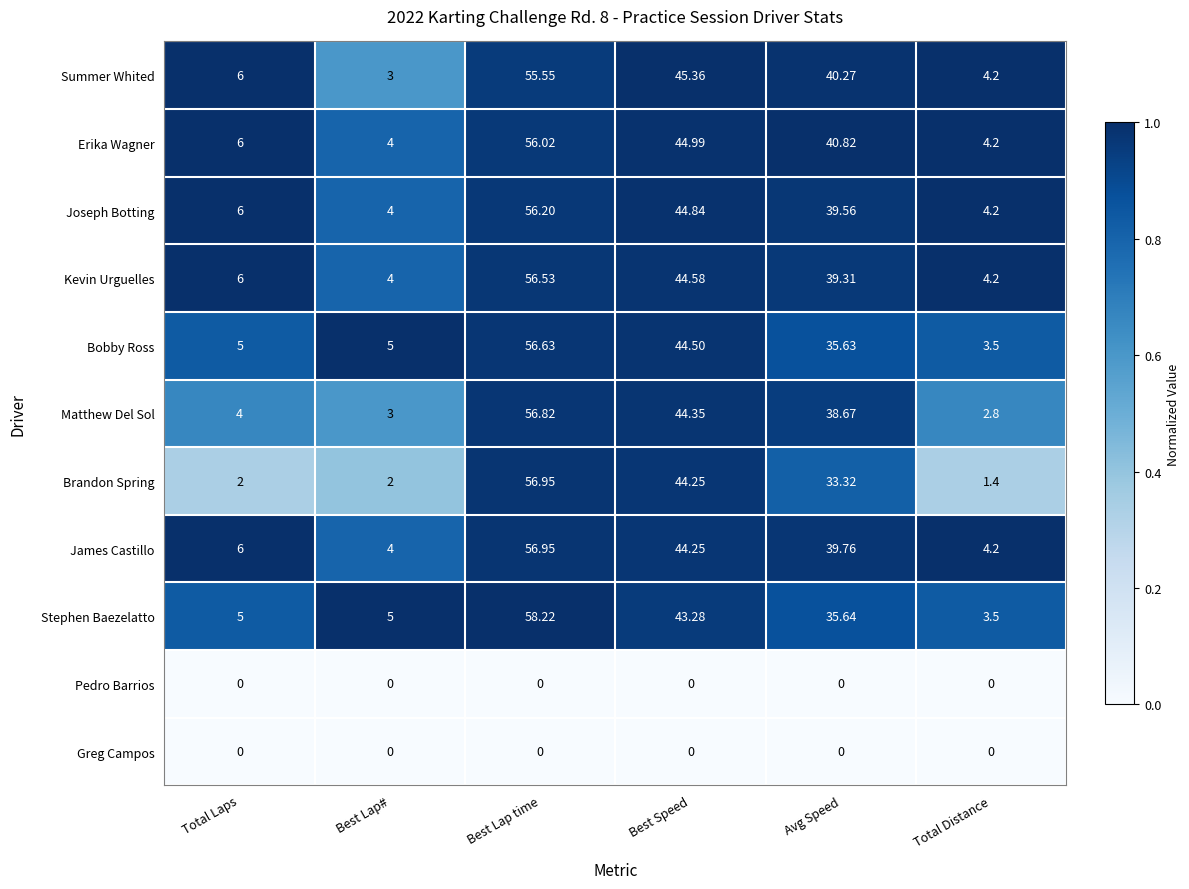

At which category is the sum across all series the highest?

Best Lap time